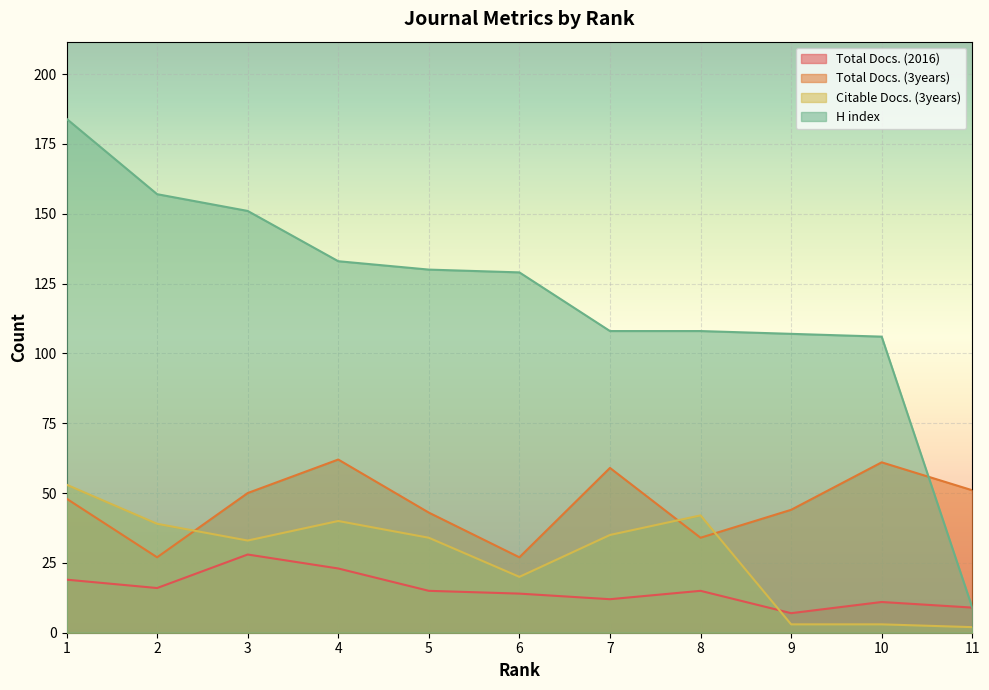

What is the approximate value of Total Docs. (3years) at 2, to the nearest 5?

25